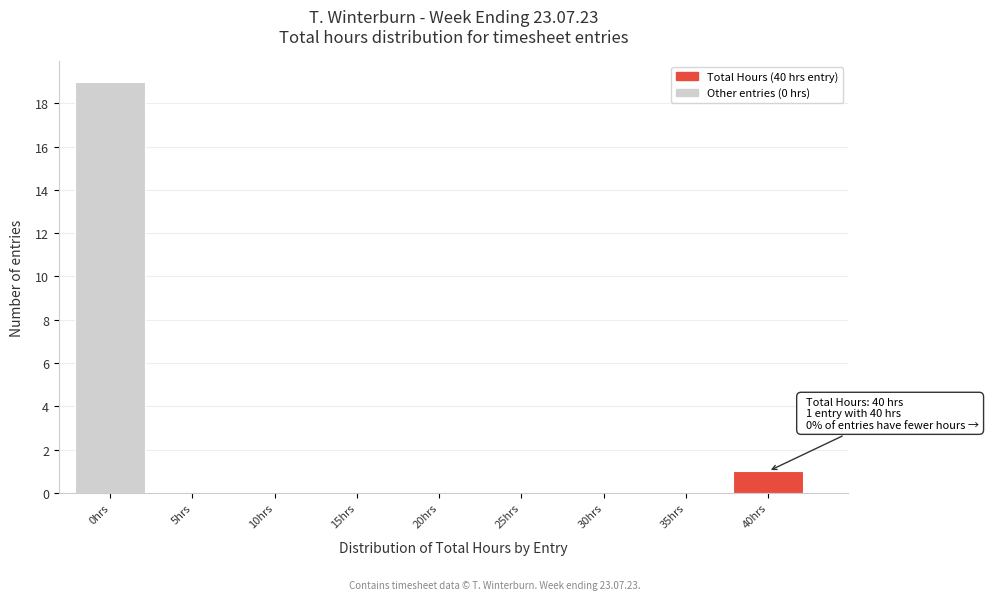

Reading left to right, transcribe all the data shown in this chart.

0hrs=19	5hrs=0	10hrs=0	15hrs=0	20hrs=0	25hrs=0	30hrs=0	35hrs=0	40hrs=1